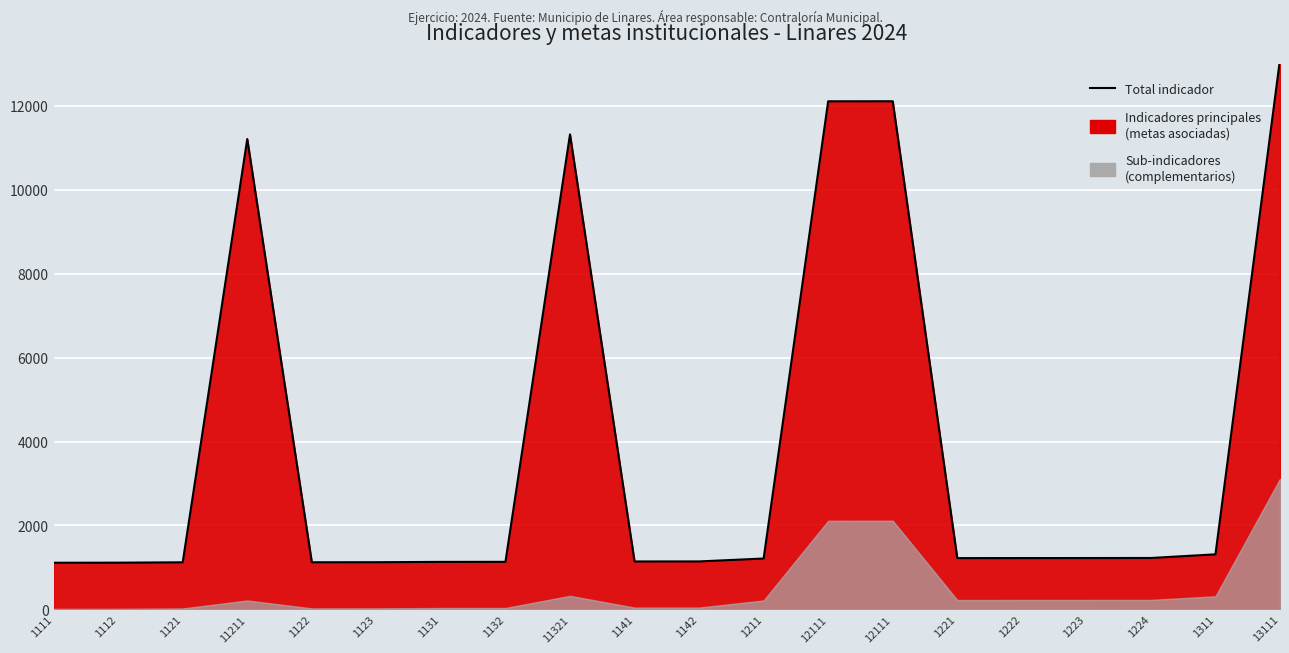

Which label corresponds to the largest value in the chart?

13111